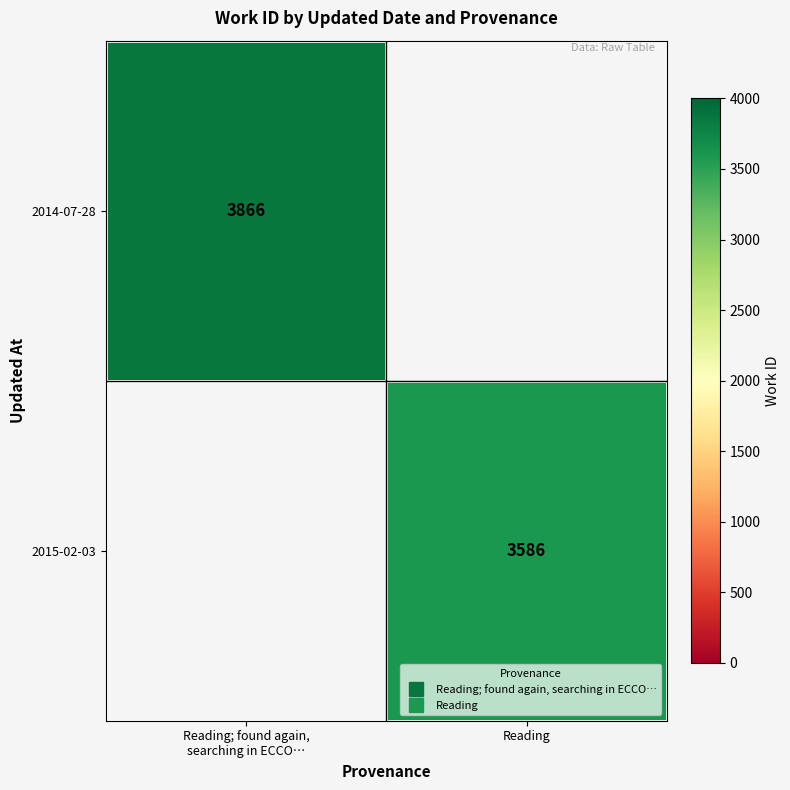

The 2015-02-03 series shows 740.0 at Reading. True or false?

False